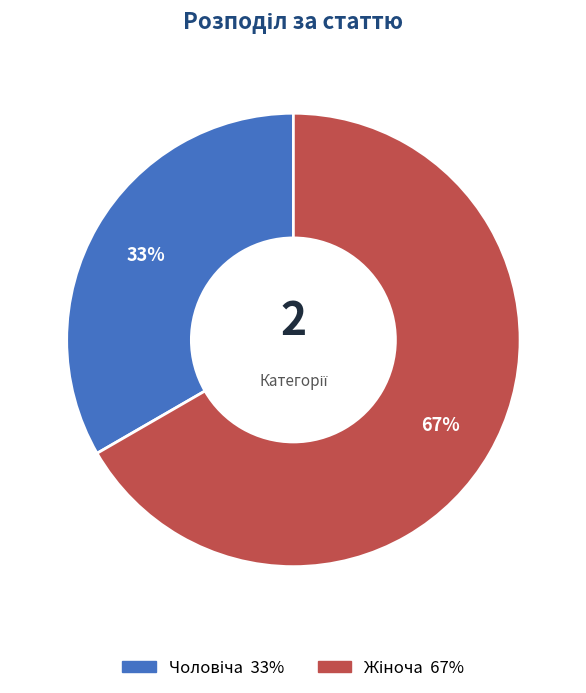

To the nearest percent, what is the average slice percentage?

50%